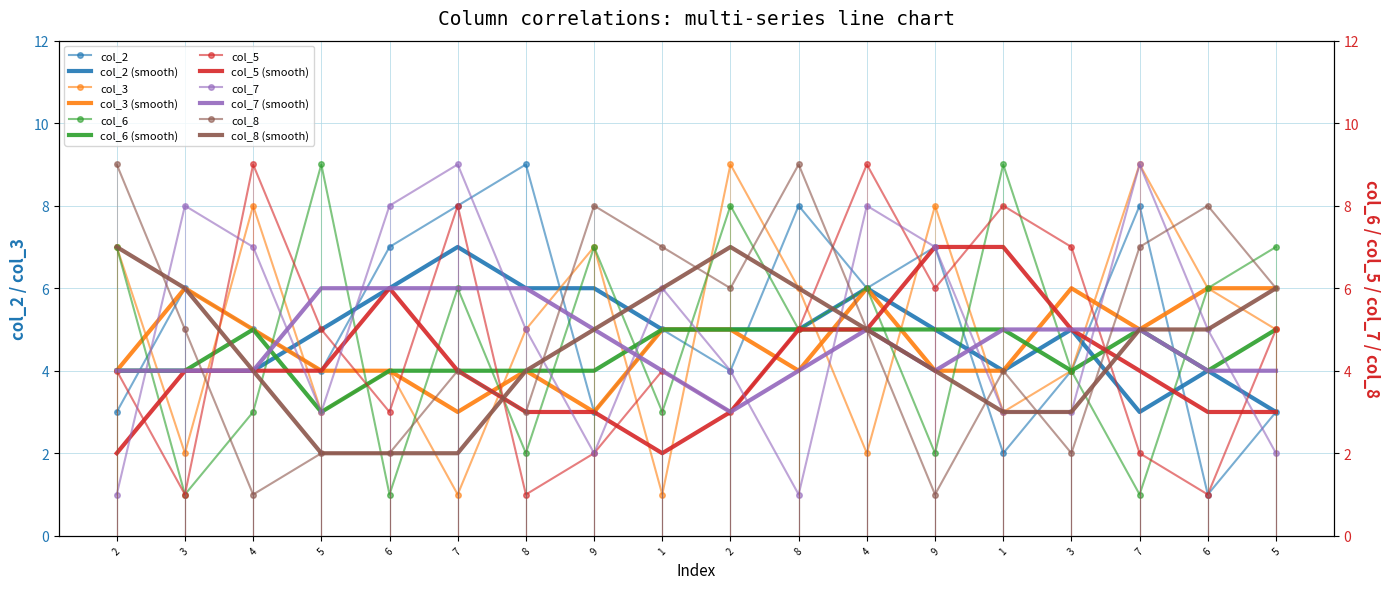

What is the label of the 7th point from the left?

8